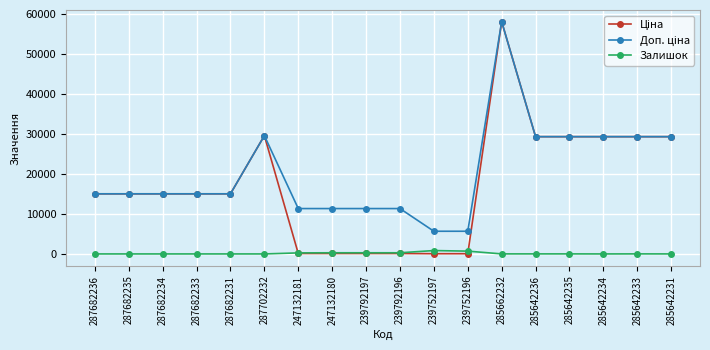

What is the greatest value displayed?

58037.0